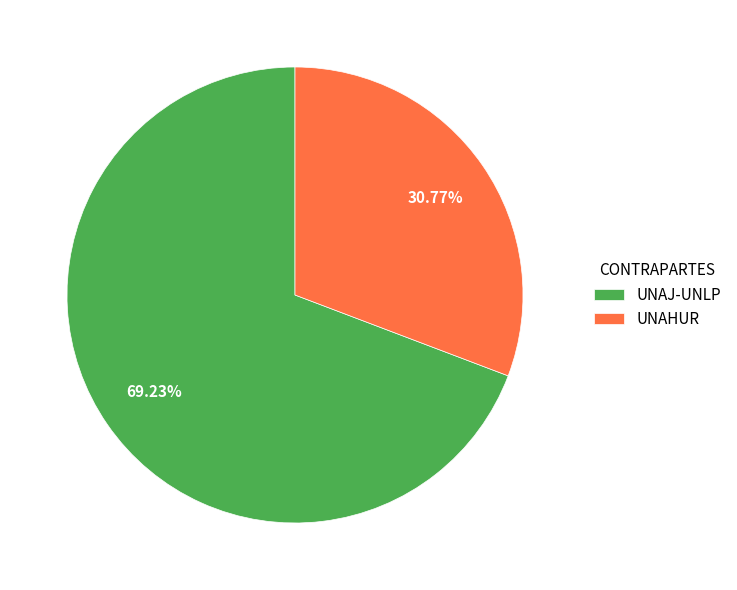

Is there a majority slice in this chart?

Yes